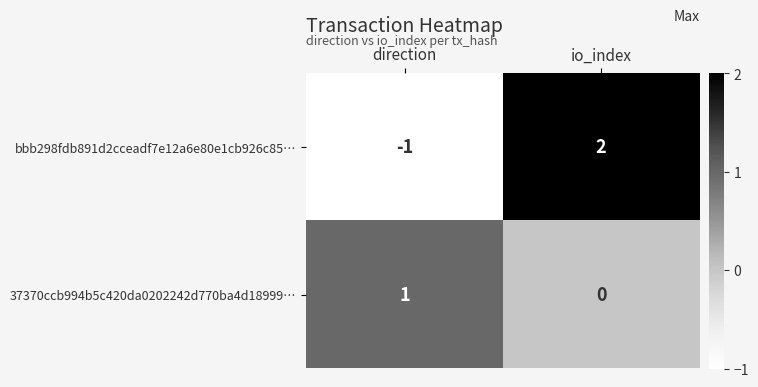

The 37370ccb994b5c420da0202242d770ba4d18999… series shows 1 at direction. True or false?

True